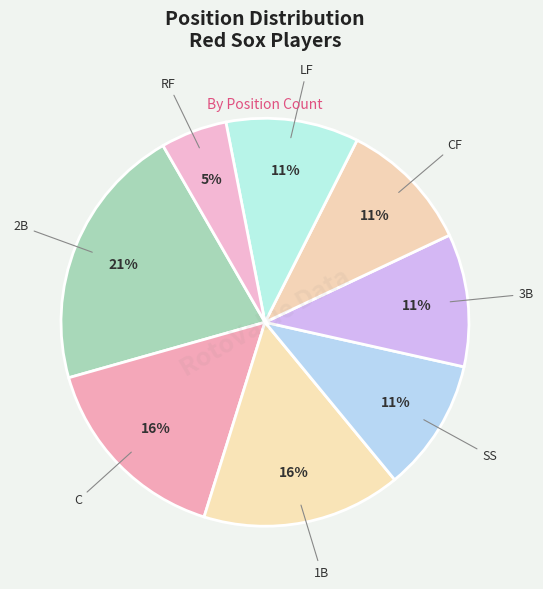

Is it true that RF is 5% of the pie?

True